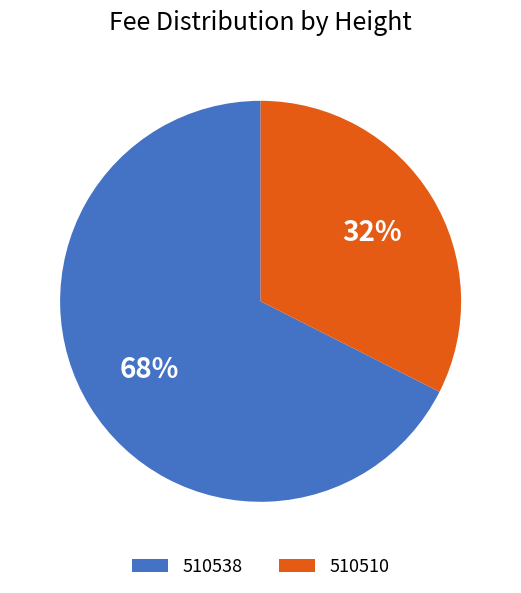

Approximately how many times larger is the value at 510510 compared to 510538?

0.5